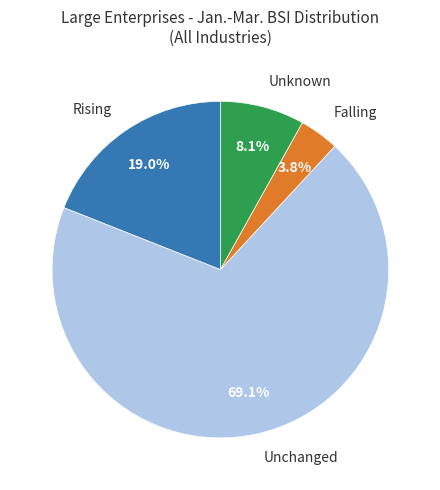

How many segments does this pie chart have?

4